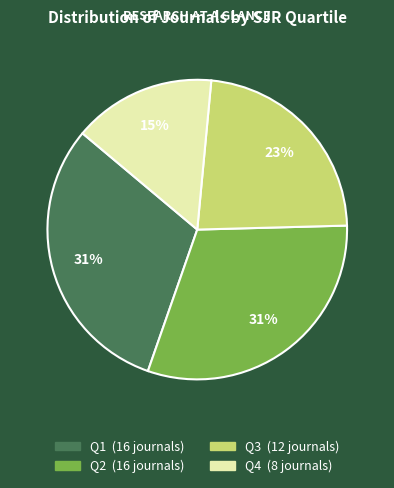

Which category has the smallest portion of the pie?

Q4